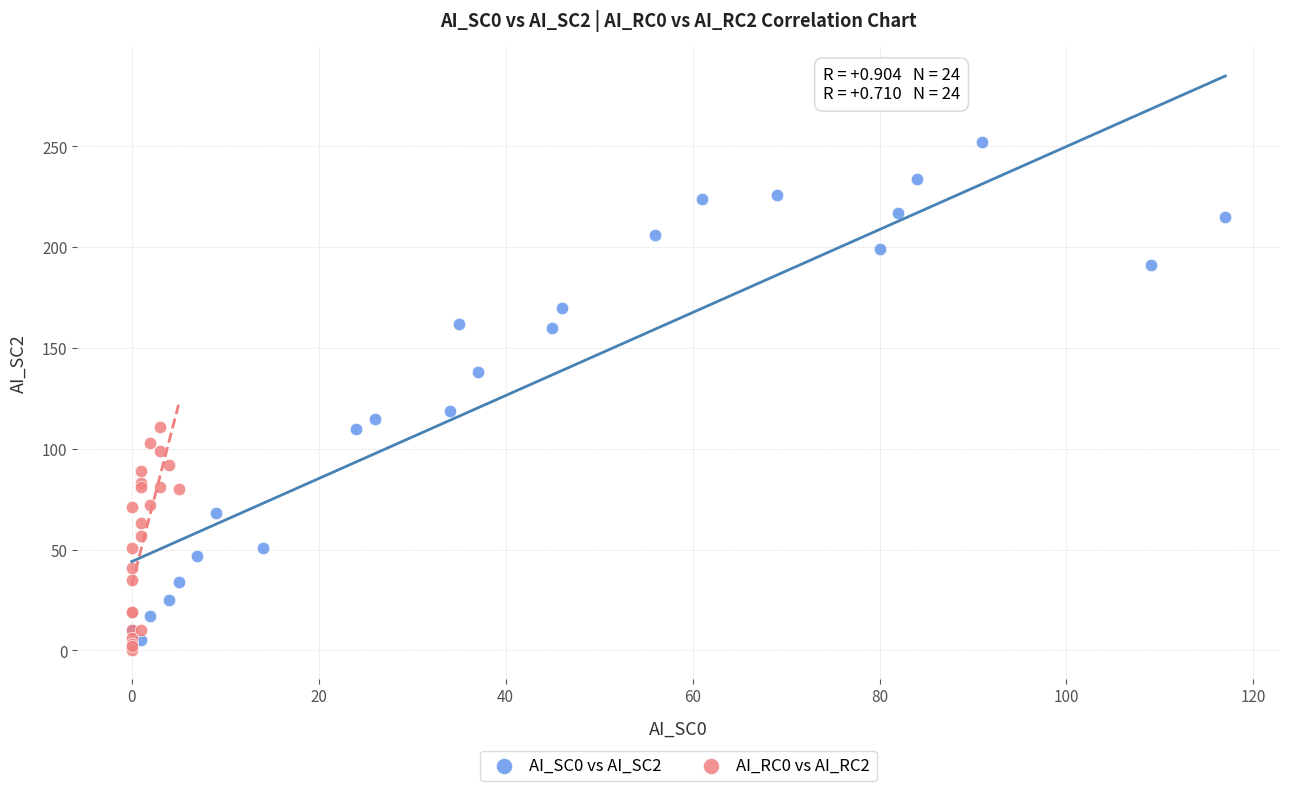

Which series contains the highest Y value?

AI_SC0 vs AI_SC2